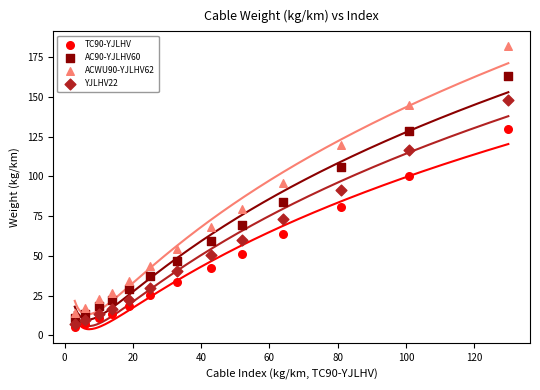

Which series has the largest Y range (max minus min)?

ACWU90-YJLHV62